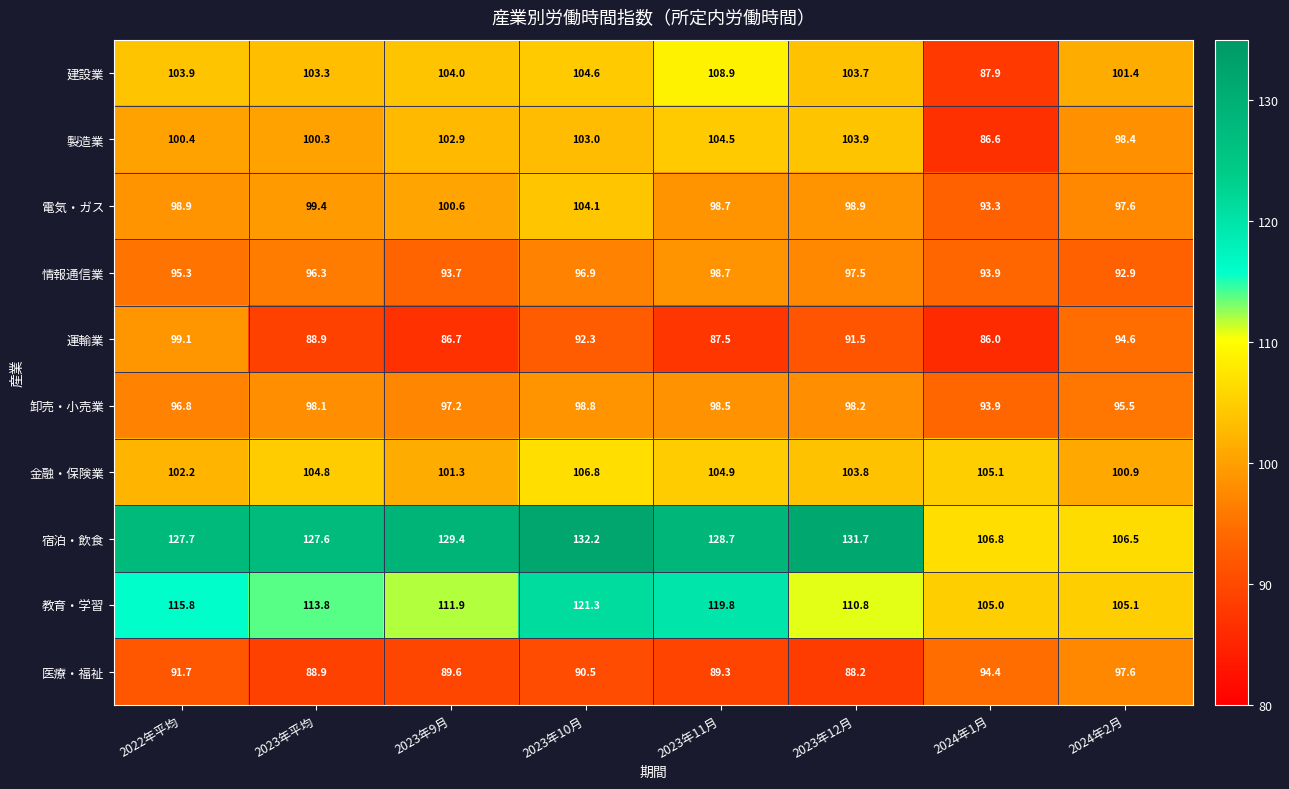

What is the sum of all 建設業 values?

817.7